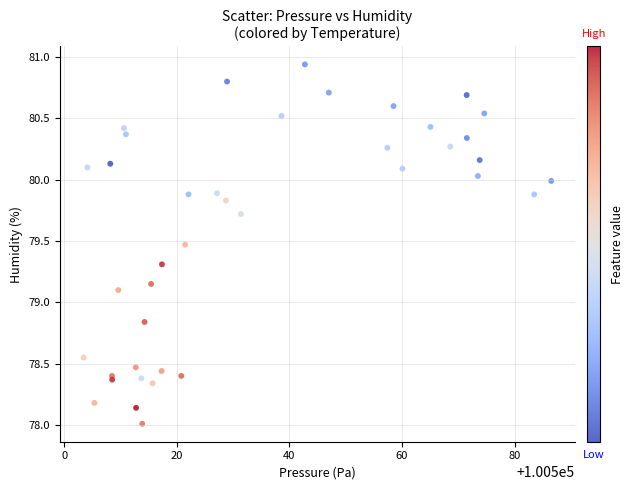

What Y value in the scatter plot is closest to 79?

79.1